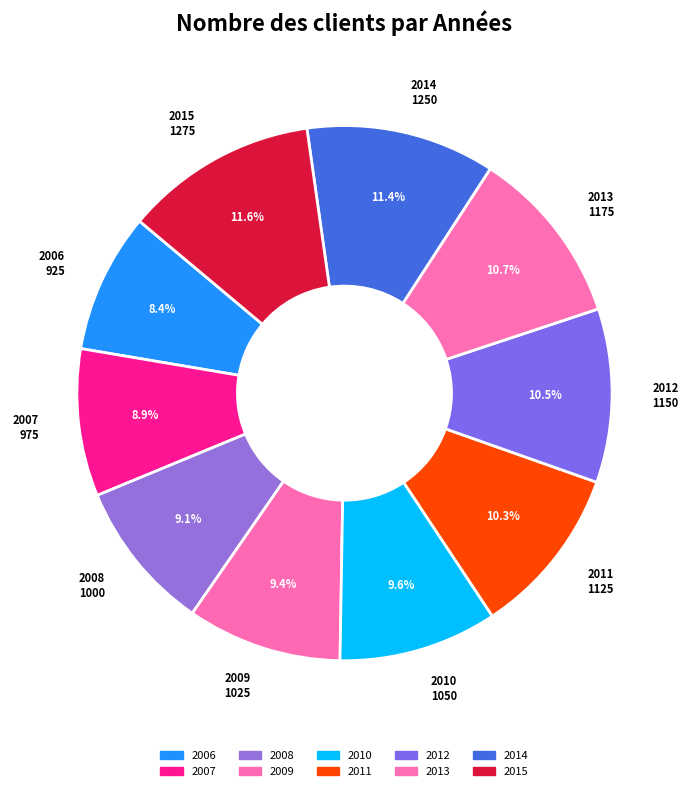

Is there any slice that represents more than half of the pie?

No